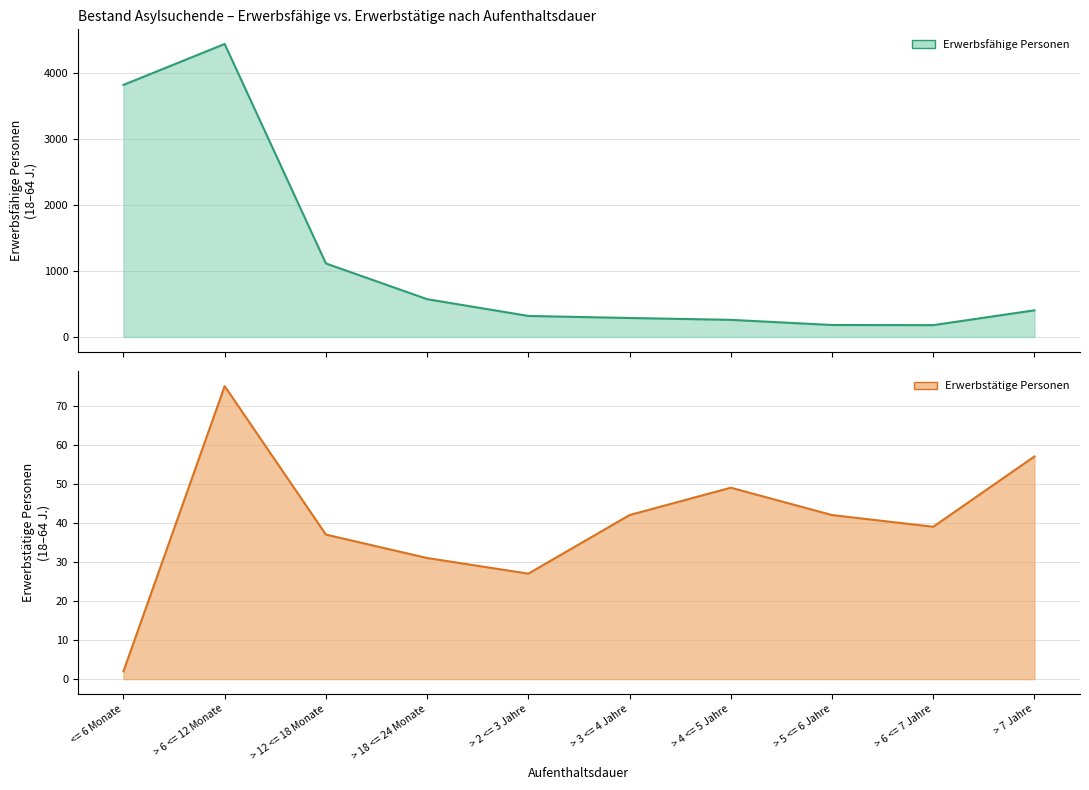

In Erwerbstätige Personen, how many points are higher than both neighbors (excluding endpoints)?

2